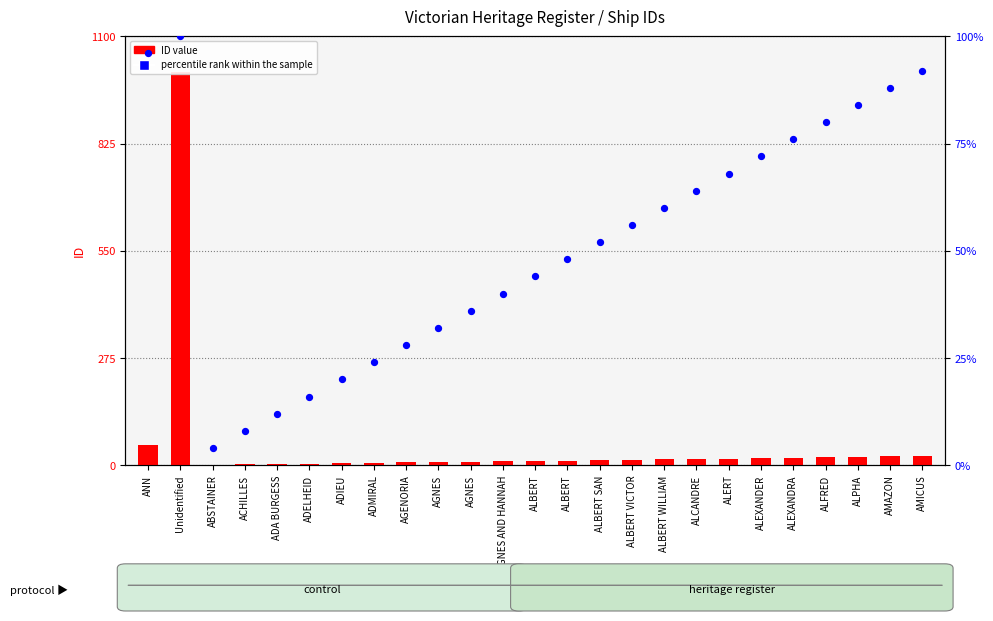

At how many categories does at least one series exceed 989?

1